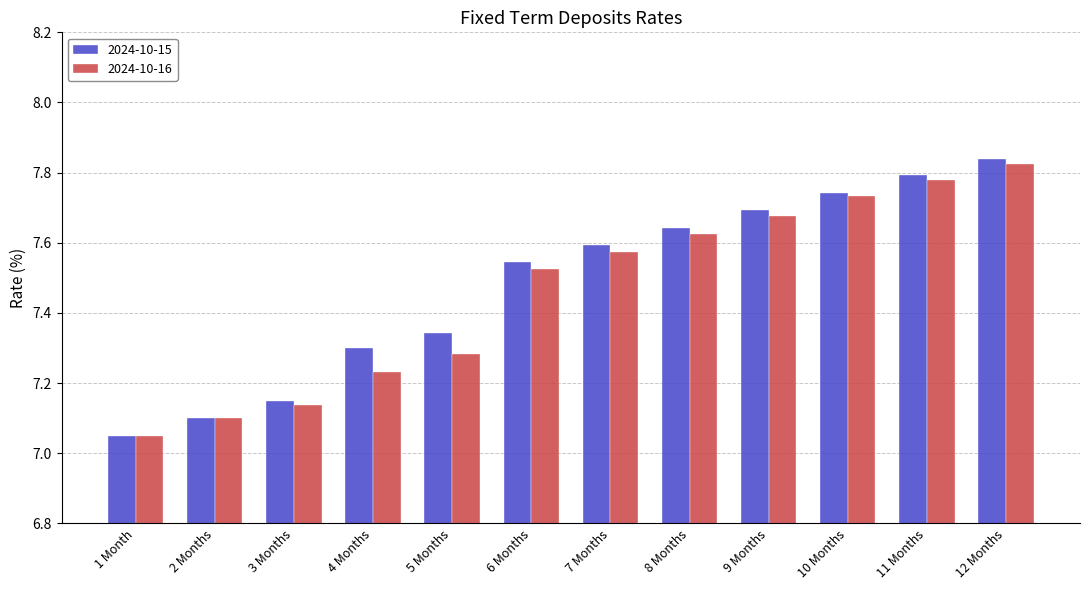

How many bars are there in each group?

2